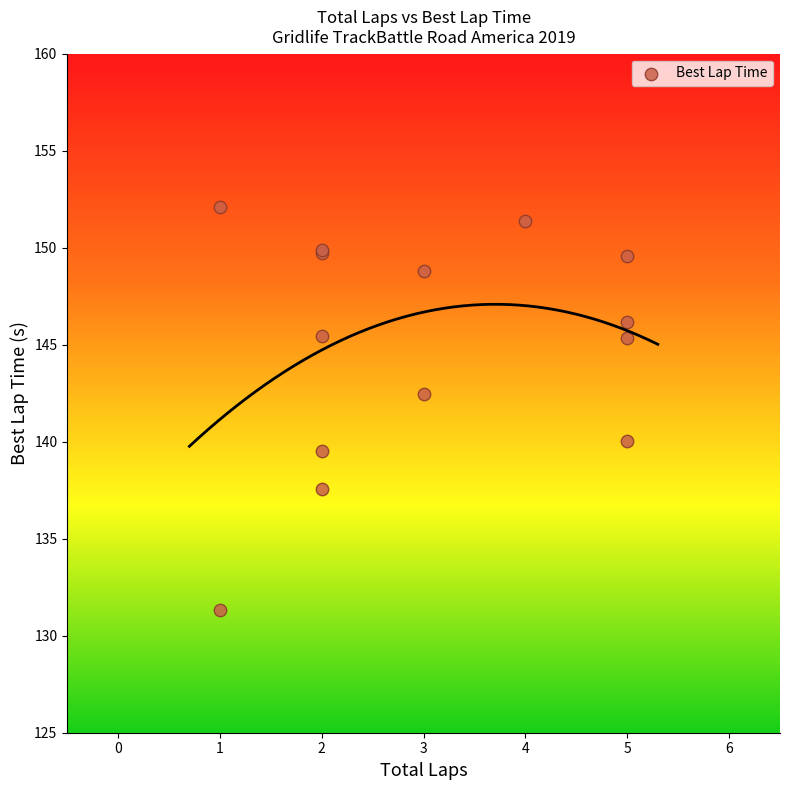

What Y value in the scatter plot is closest to 141?

140.0